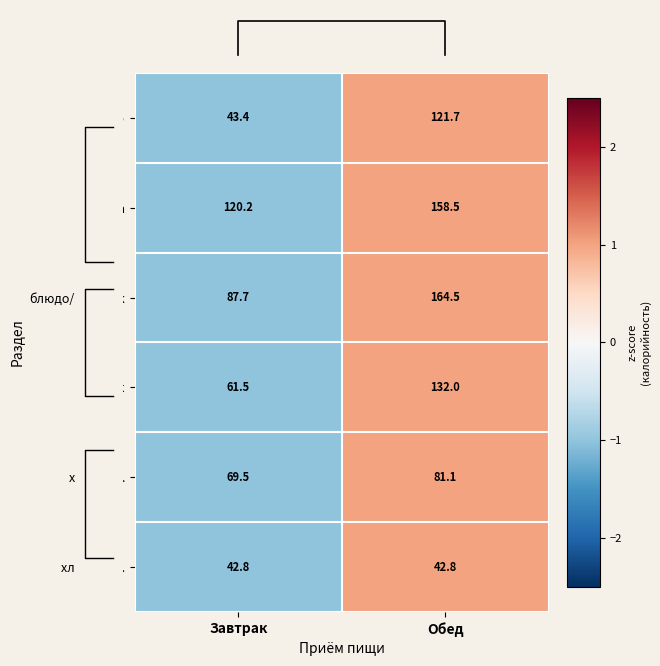

Read the закуска value at Обед.

158.5